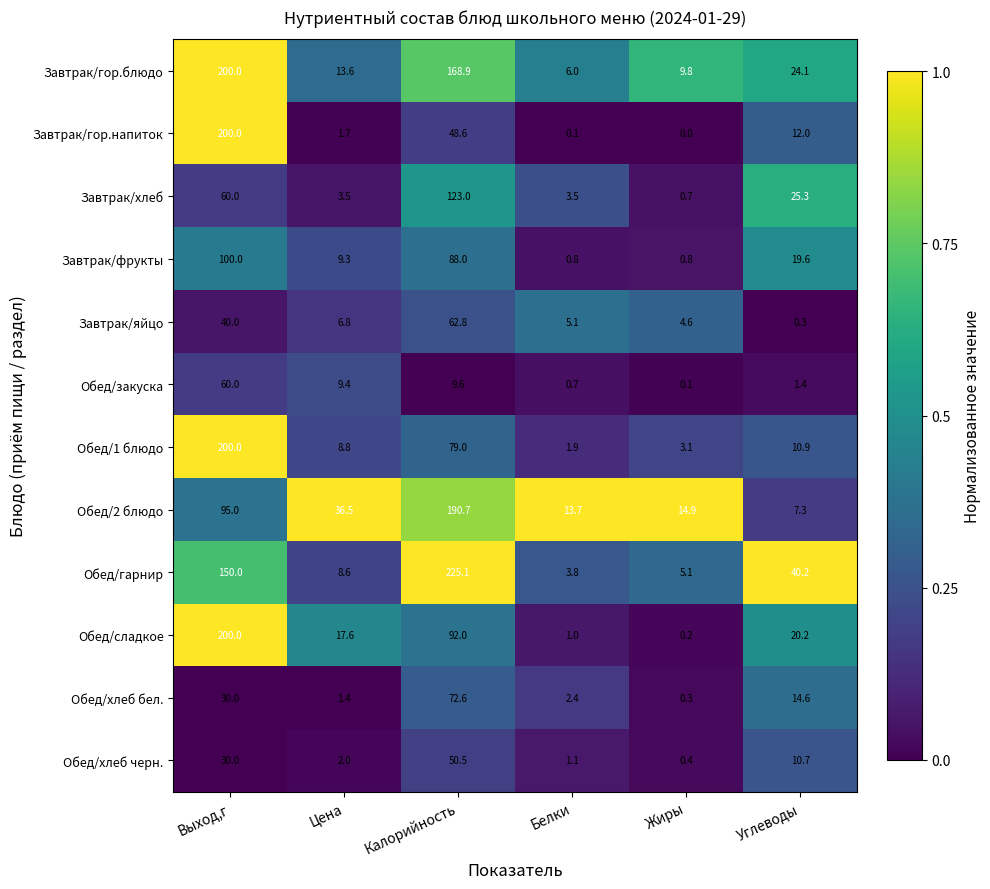

What is the sum of the Обед/гарнир values at Белки and Жиры?

8.9